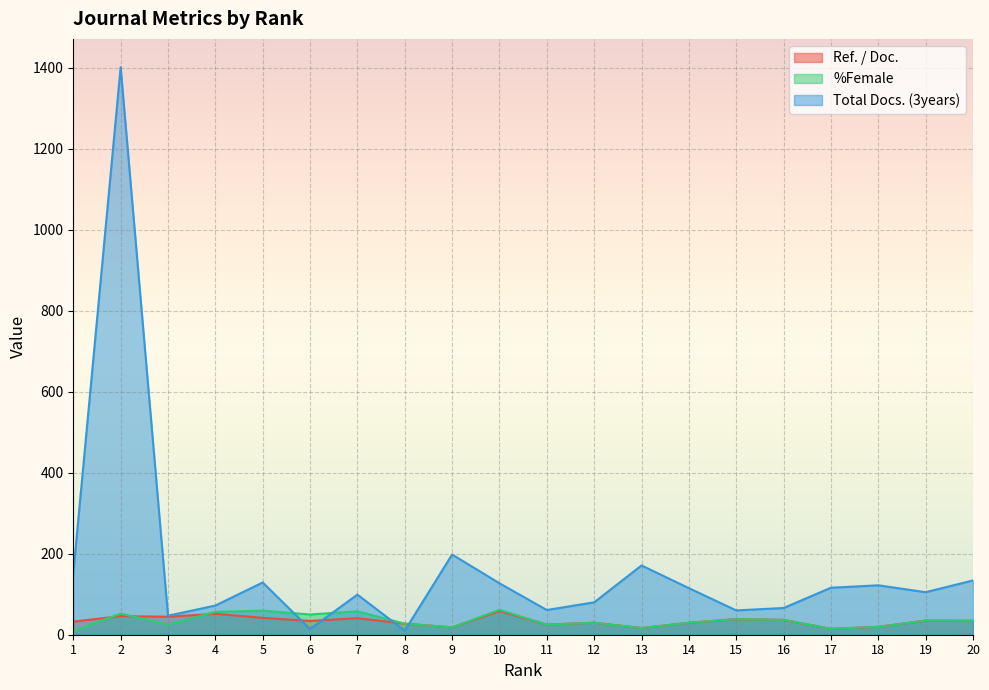

What is the value of the Ref. / Doc. point at the 9th from the left?

18.2